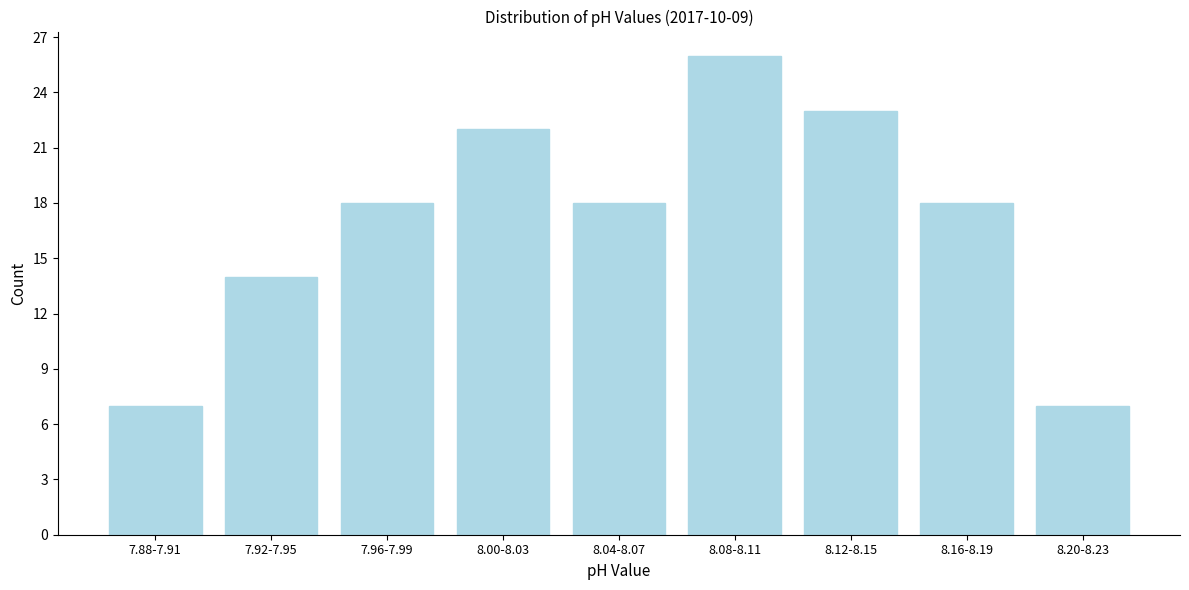

Reading right to left, what are all the values shown in this chart?

7	18	23	26	18	22	18	14	7